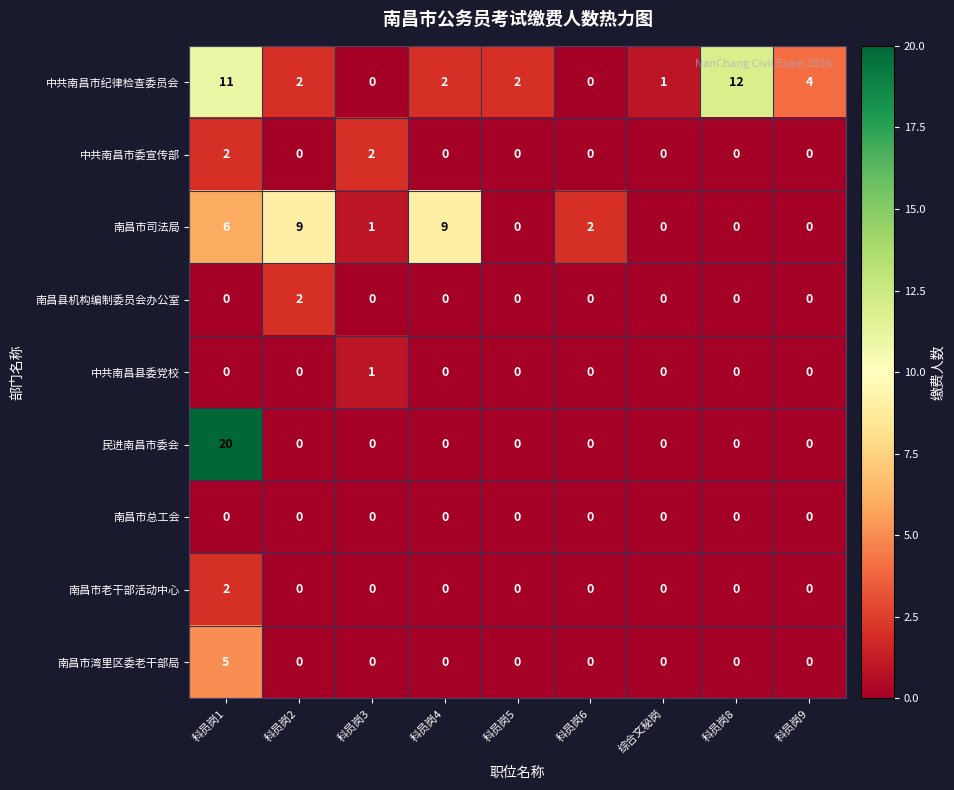

Which series has the largest total across all categories?

中共南昌市纪律检查委员会